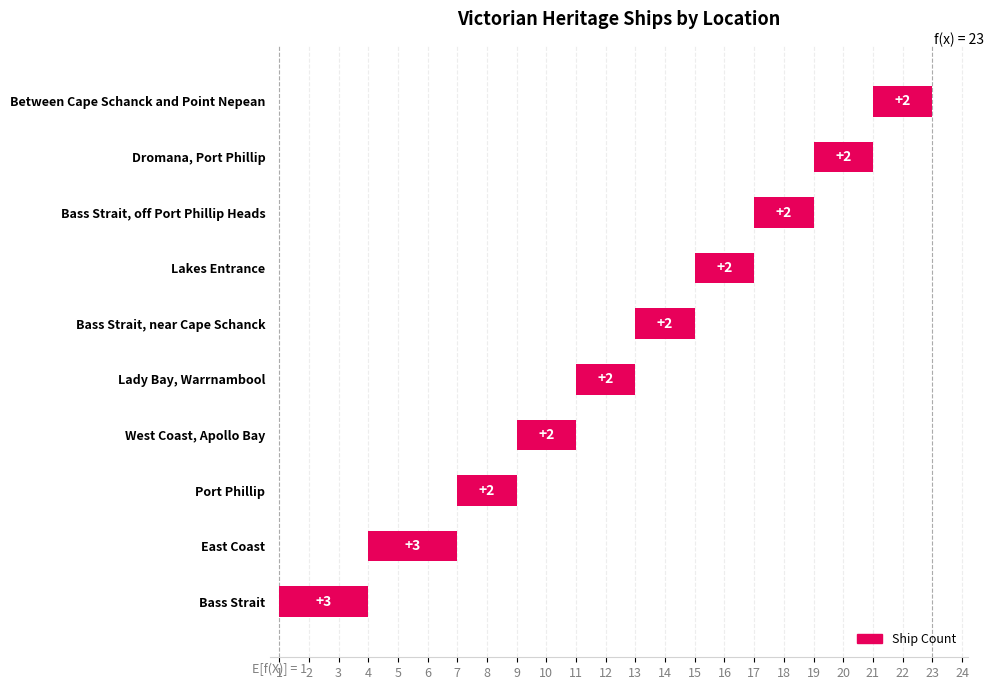

What is the label of the 4th bar from the right?

Lakes Entrance